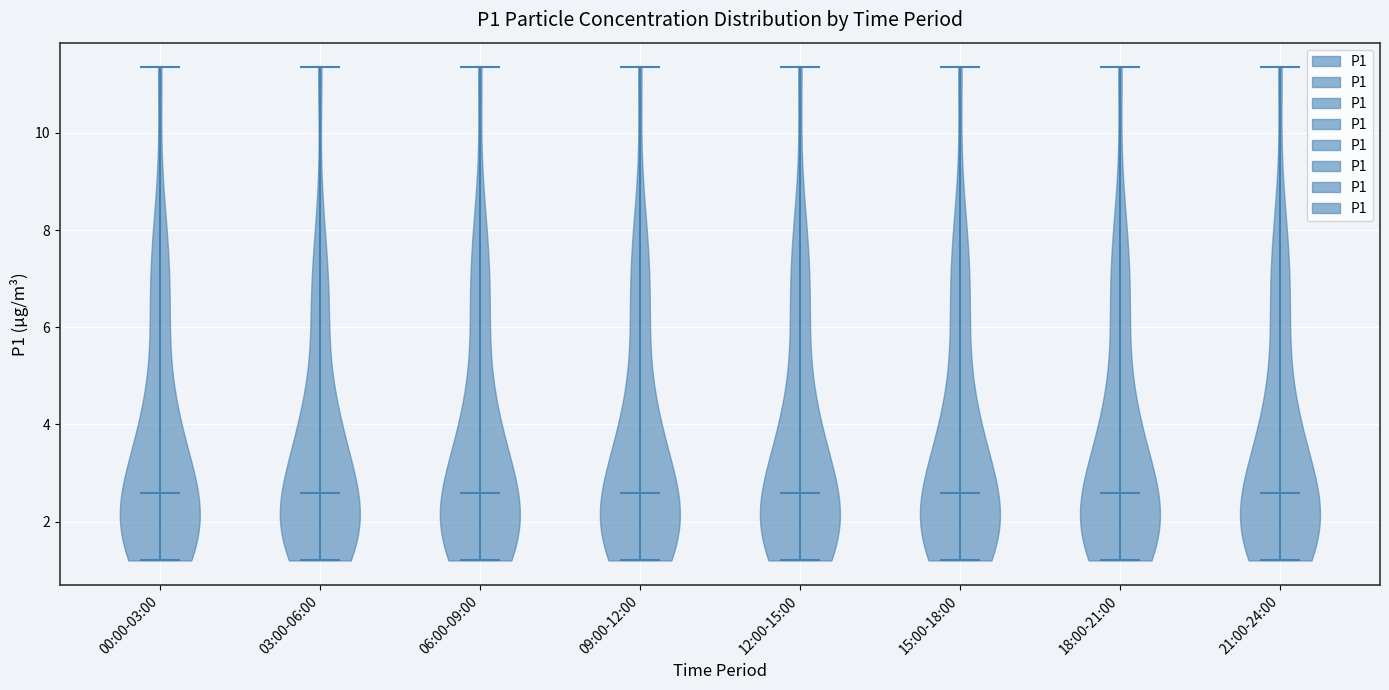

Reading left to right, read every violin against the y-axis: where its median line is, and the lowest and highest points it reaches. The values are not printed on the chart, so give them approximately, as read against the axis.

00:00-03:00: median line 2.6, lowest point 1.2, highest point 11.4
03:00-06:00: median line 2.6, lowest point 1.2, highest point 11.4
06:00-09:00: median line 2.6, lowest point 1.2, highest point 11.4
09:00-12:00: median line 2.6, lowest point 1.2, highest point 11.4
12:00-15:00: median line 2.6, lowest point 1.2, highest point 11.4
15:00-18:00: median line 2.6, lowest point 1.2, highest point 11.4
18:00-21:00: median line 2.6, lowest point 1.2, highest point 11.4
21:00-24:00: median line 2.6, lowest point 1.2, highest point 11.4